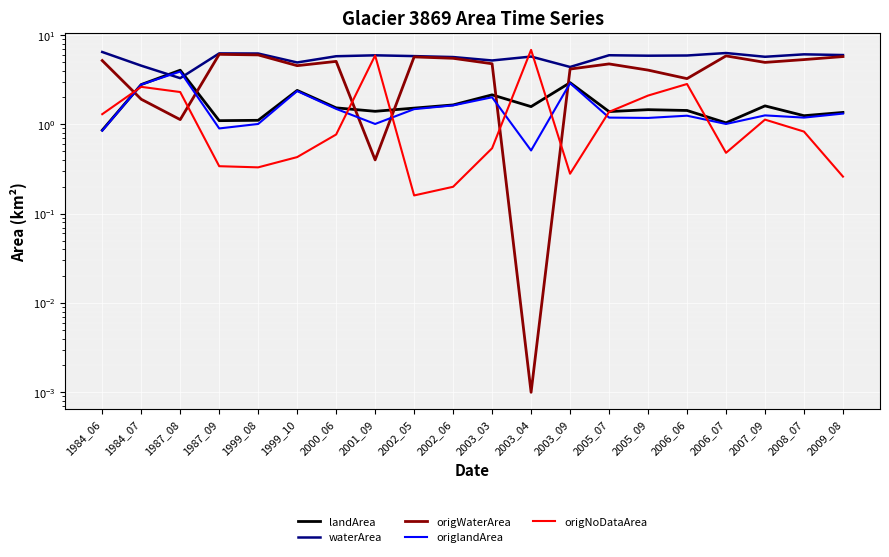

Which series has the largest total across all categories?

waterArea